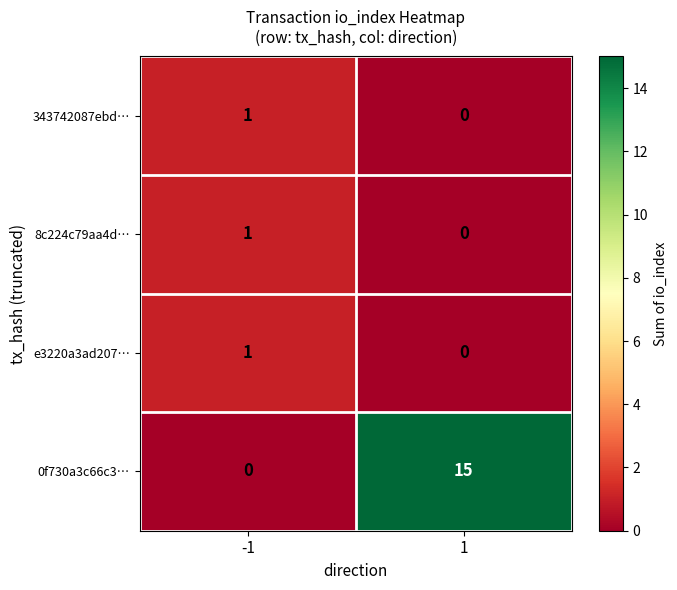

Between -1 and 1, which series saw the biggest shift?

0f730a3c66c3…